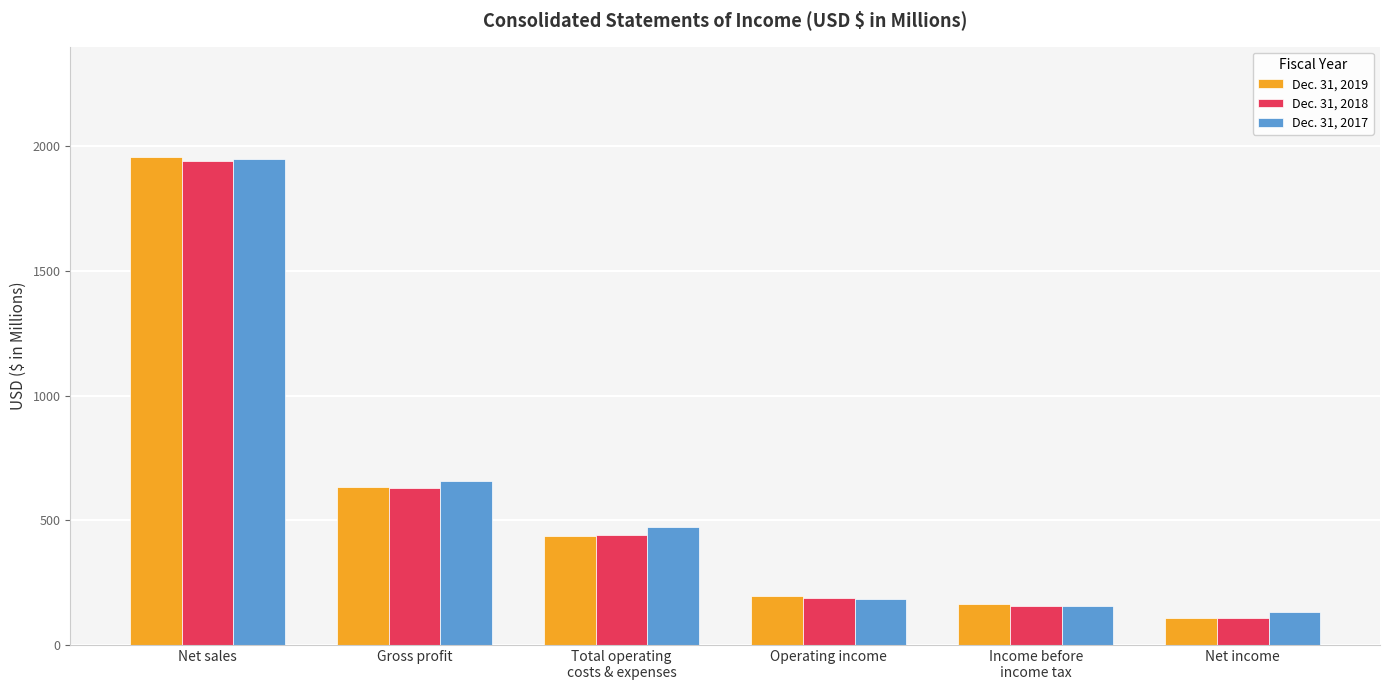

What is the label of the 6th bar from the right?

Net sales